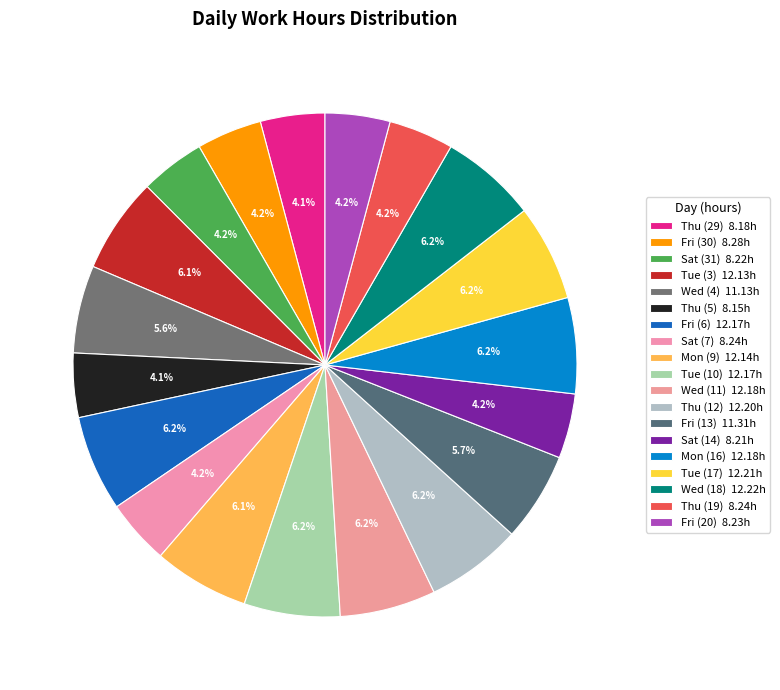

To the nearest percent, what is the difference between the largest and smallest slice percentages?

2%